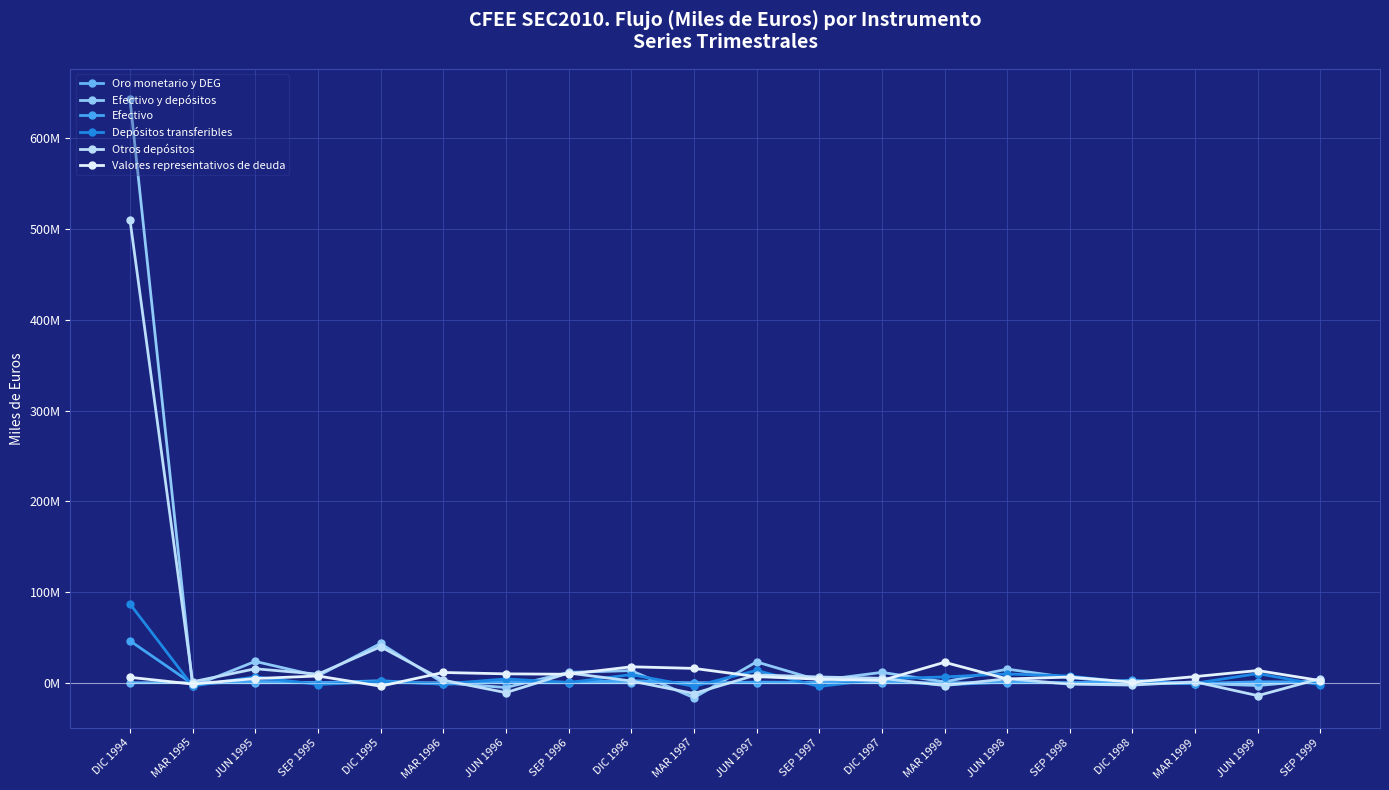

What is the approximate value of Otros depósitos at MAR 1996, to the nearest 10?

2870420